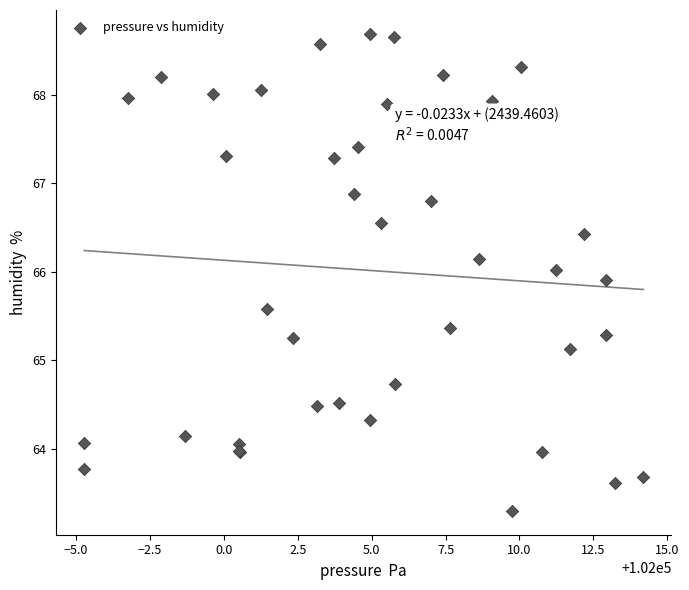

What Y value in the scatter plot is closest to 65?

65.1